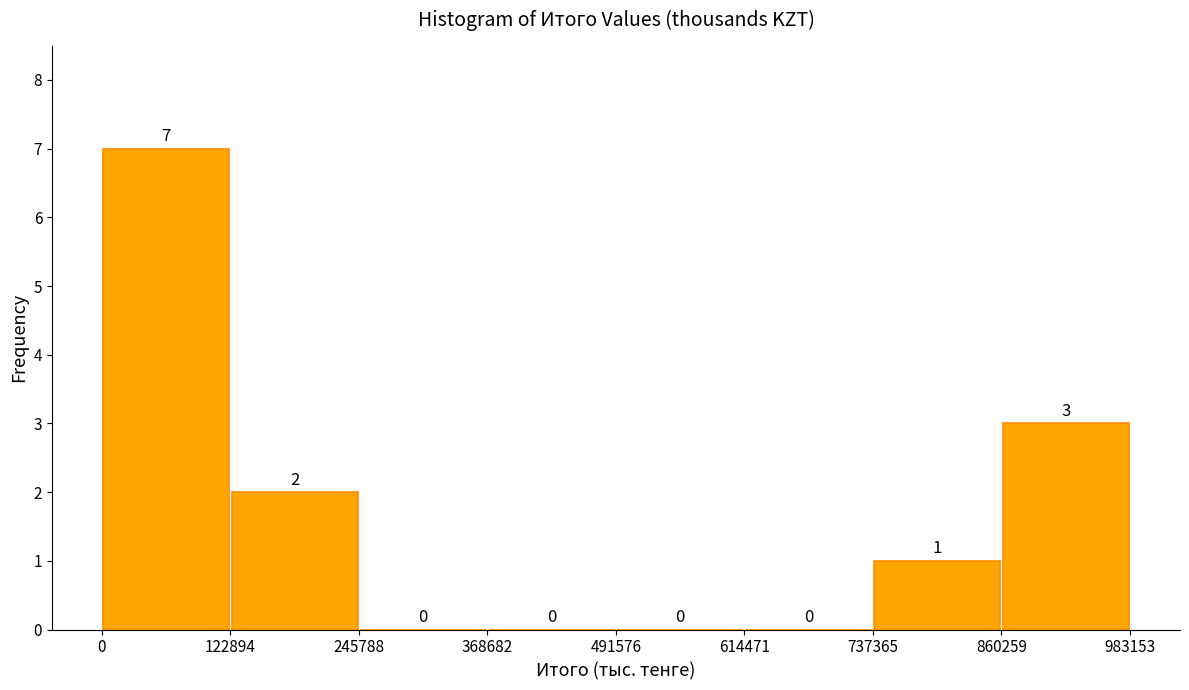

What is the height of the bar covering 860259 to 983153 on the x-axis?

3